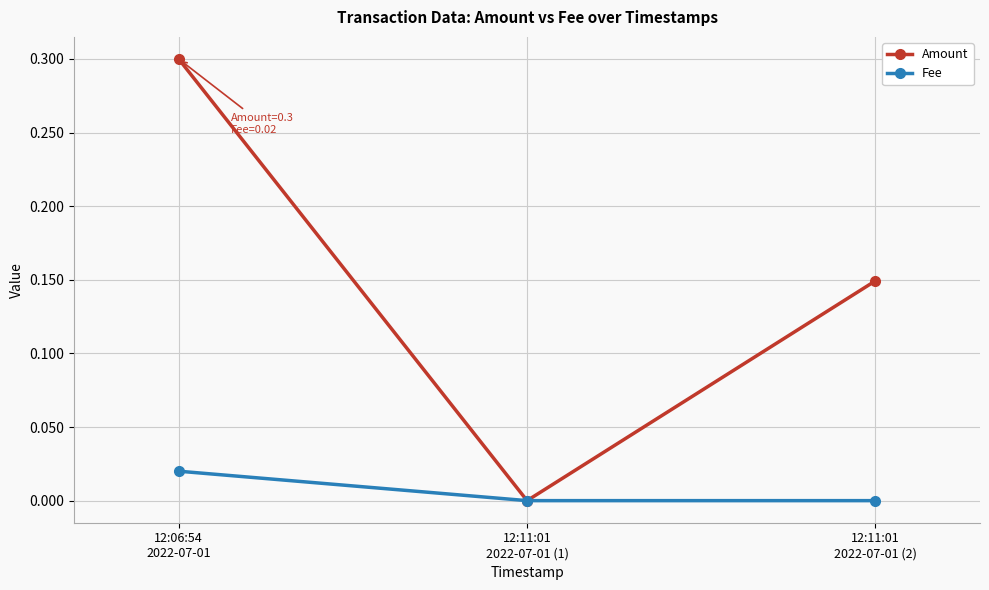

What is the highest value of the Amount series?

0.3